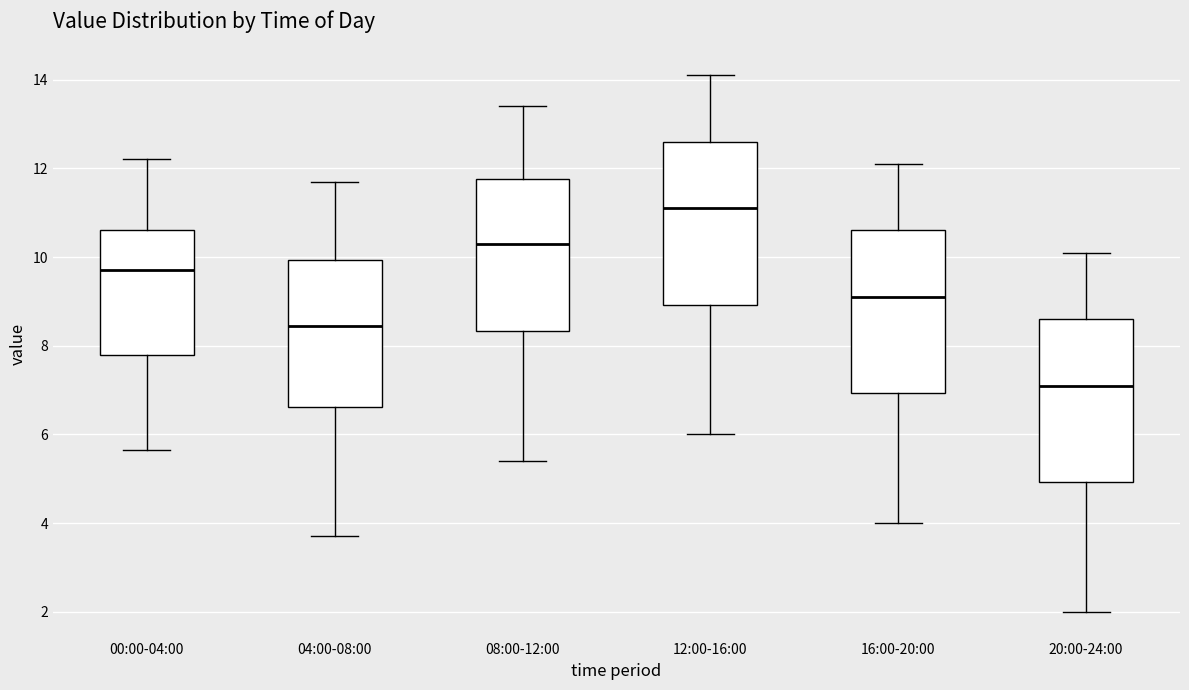

Reading left to right, read every box against the y-axis: the position of its median line, the range the box covers, and the ends of its whiskers. The values are not printed on the chart, so give them approximately, as read against the axis.

00:00-04:00: median 9.8, box 7.8 to 10.6, whiskers 5.6 to 12.2
04:00-08:00: median 8.4, box 6.6 to 10.0, whiskers 3.8 to 11.8
08:00-12:00: median 10.4, box 8.4 to 11.8, whiskers 5.4 to 13.4
12:00-16:00: median 11.2, box 9.0 to 12.6, whiskers 6.0 to 14.2
16:00-20:00: median 9.2, box 7.0 to 10.6, whiskers 4.0 to 12.2
20:00-24:00: median 7.2, box 5.0 to 8.6, whiskers 2.0 to 10.2